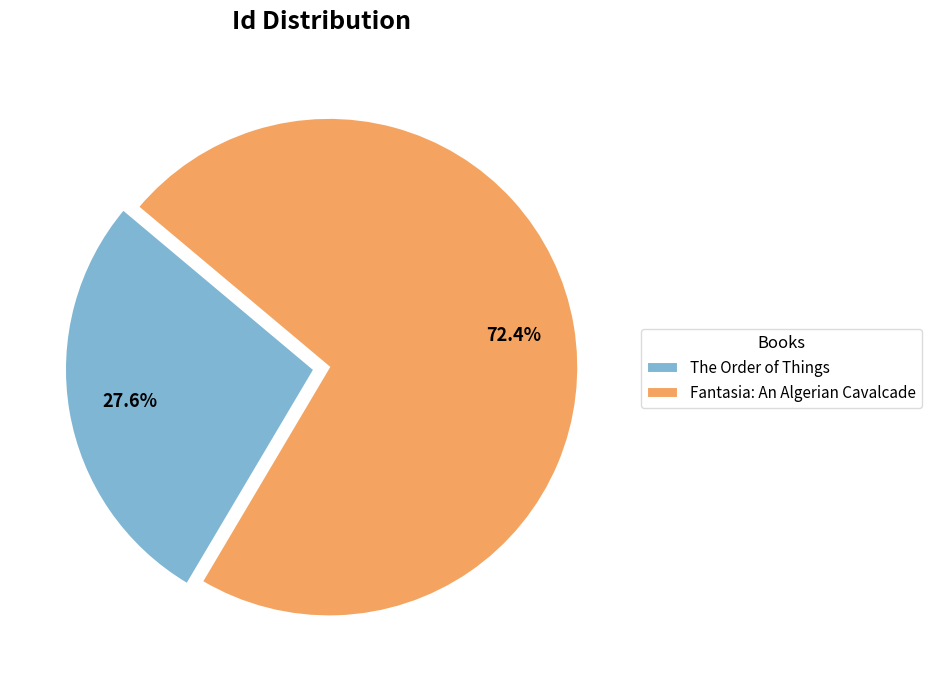

What percentage is the The Order of Things slice, to the nearest percent?

28%